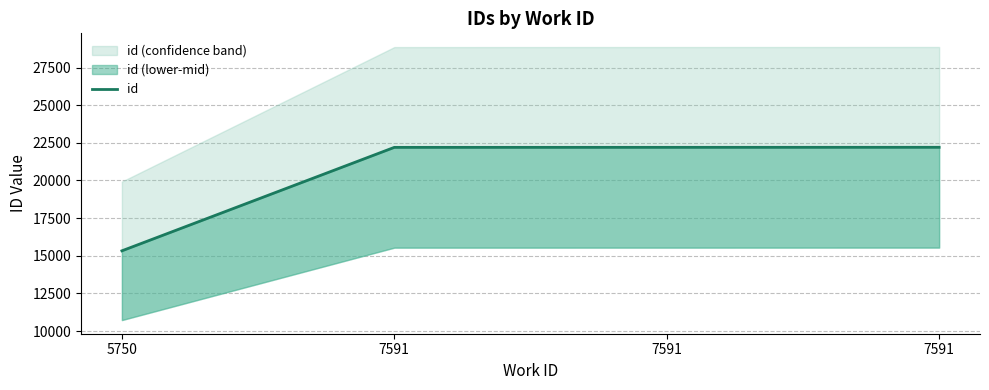

List the labels in order of value, largest first.

7591, 7591, 7591, 5750